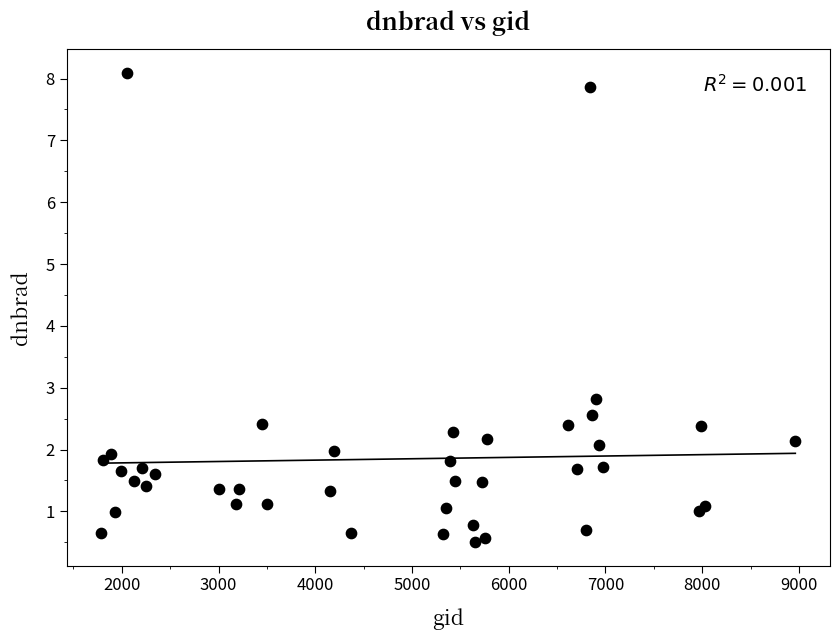

What Y value in the scatter plot is closest to 4?

2.8